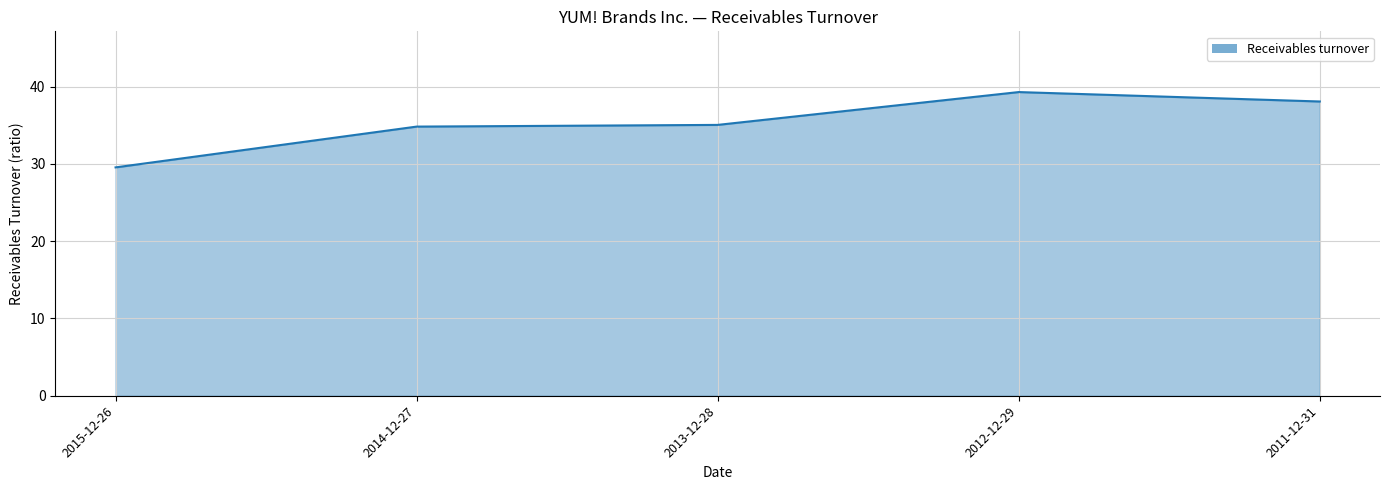

What position from the right is 2014-12-27?

4